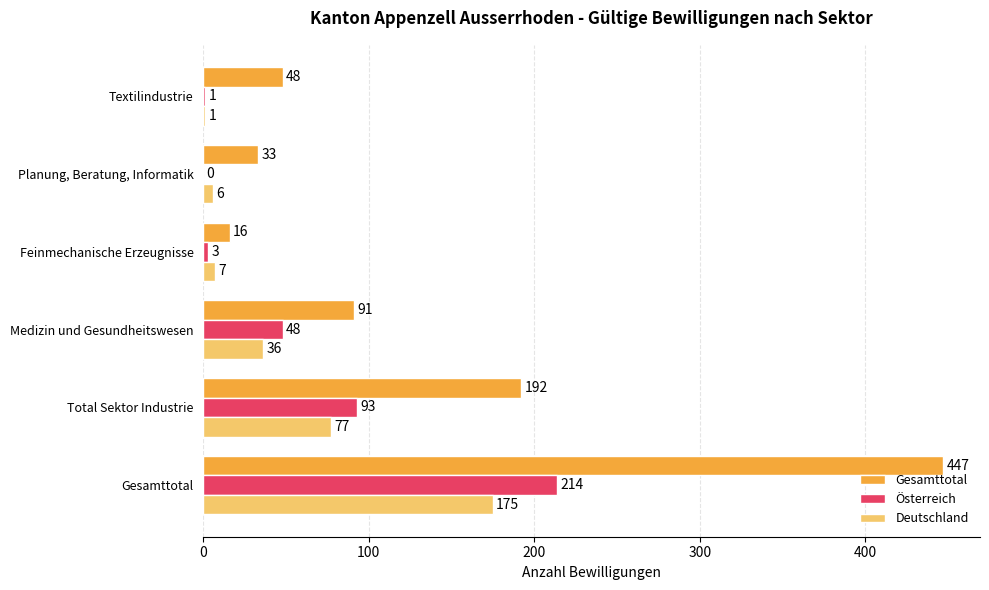

What is the maximum value shown in the chart?

447